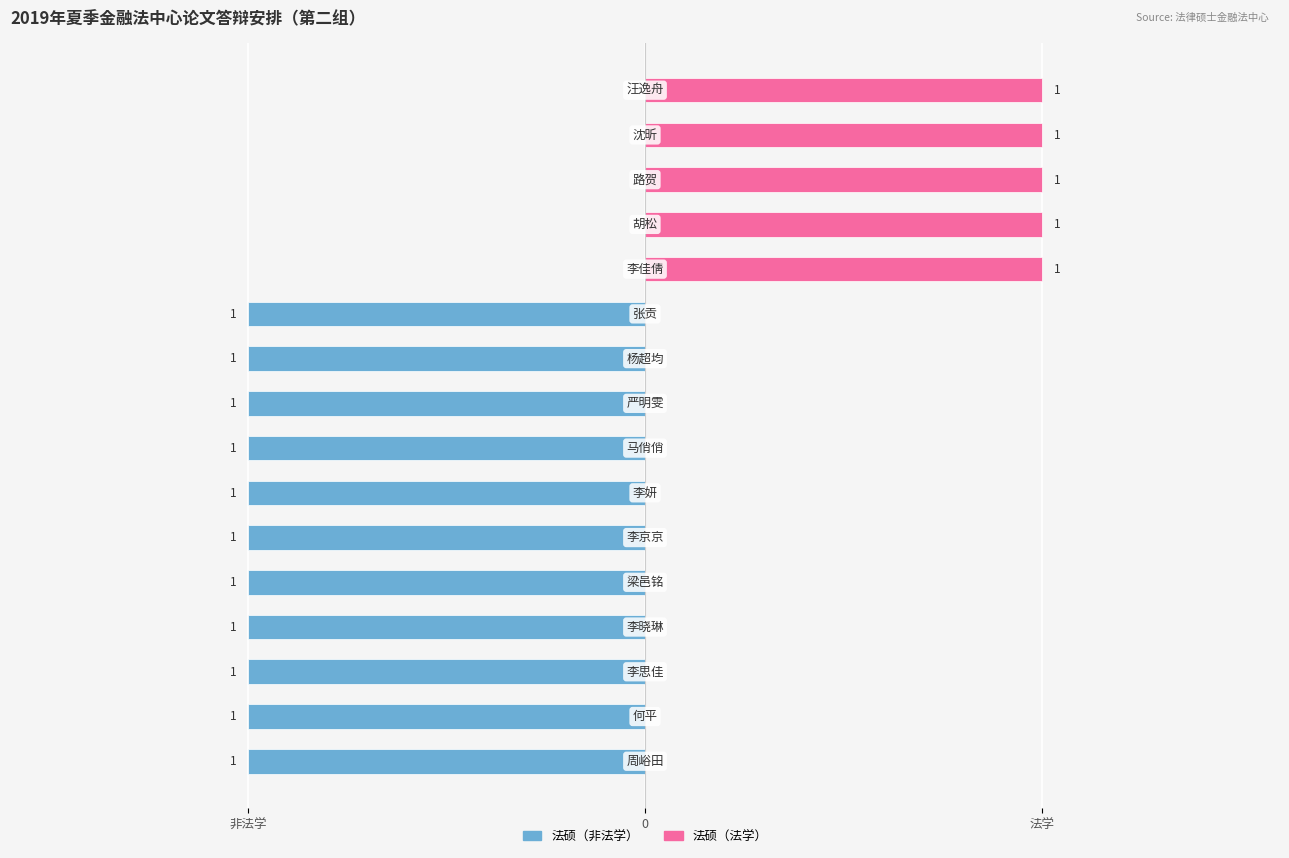

What is the difference between the second highest and second lowest values in the 法硕（法学） series?

1